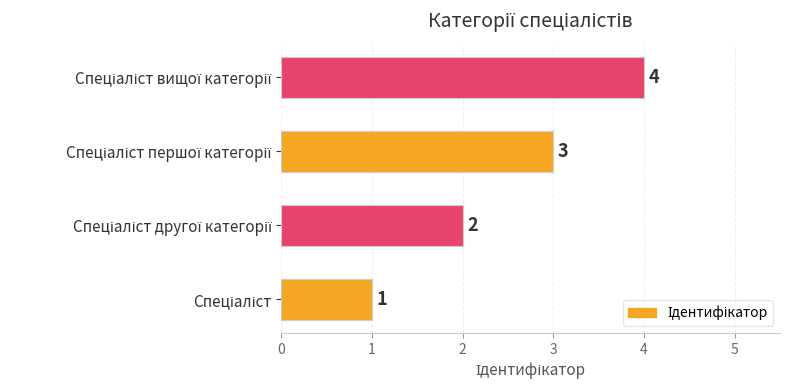

What is the sum of all values?

10